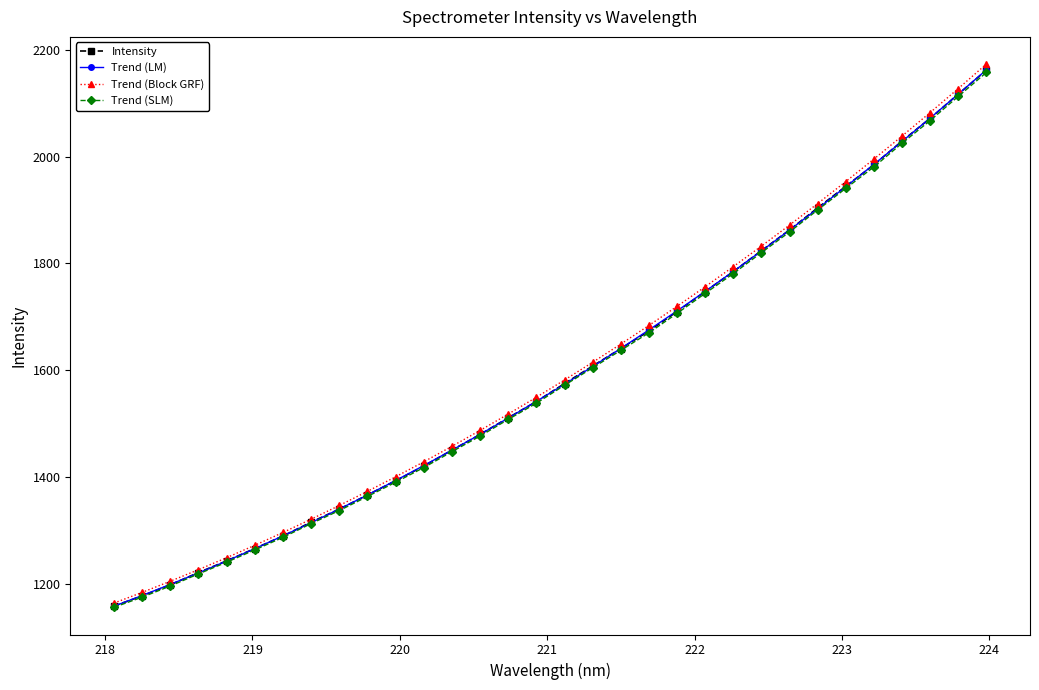

What is the value of the Intensity point at the 19th from the left?

1640.6